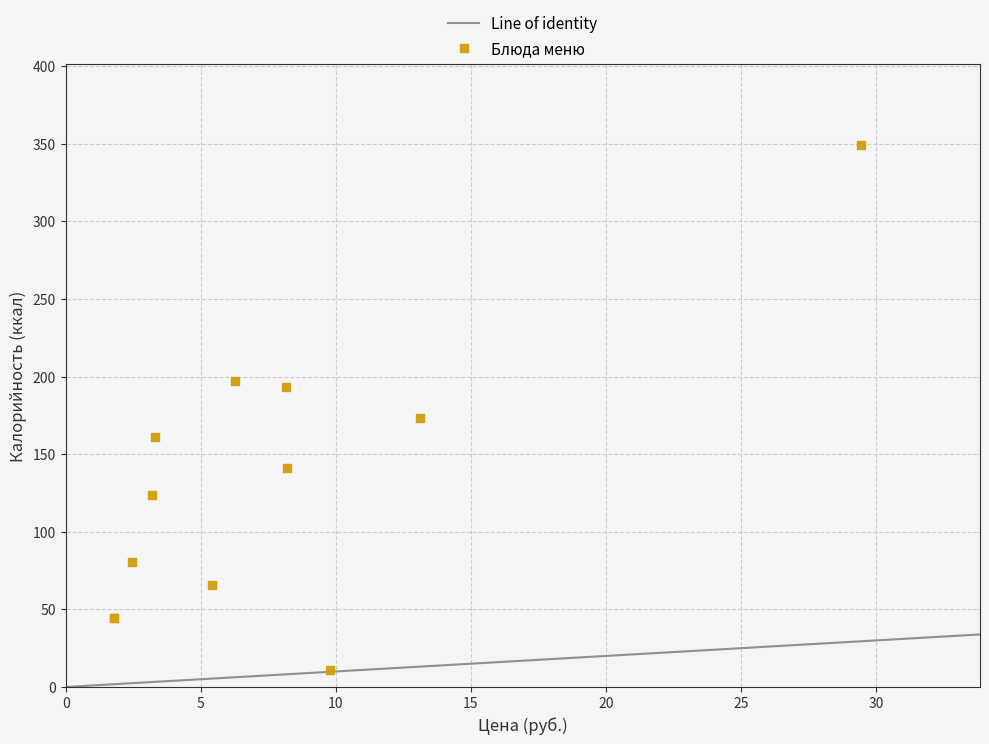

What Y value in the scatter plot is closest to 179?

173.0